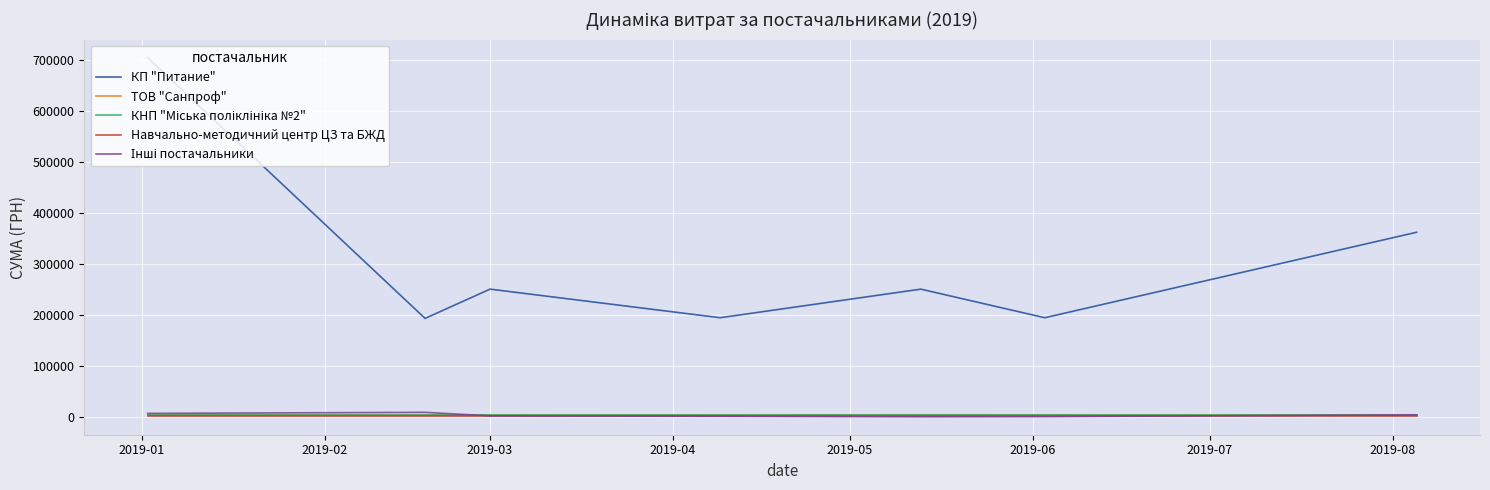

What is the greatest value displayed?

704905.1